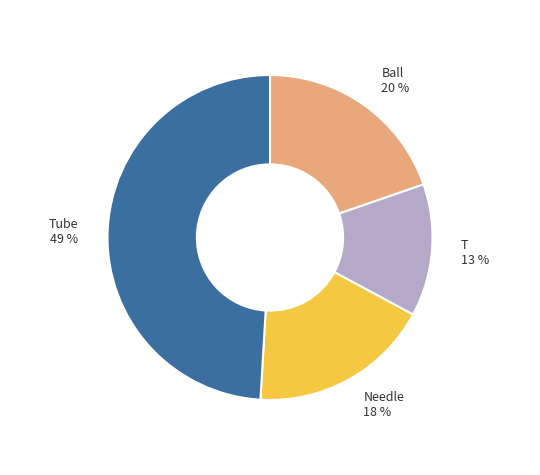

What is the largest slice in the pie chart?

Tube